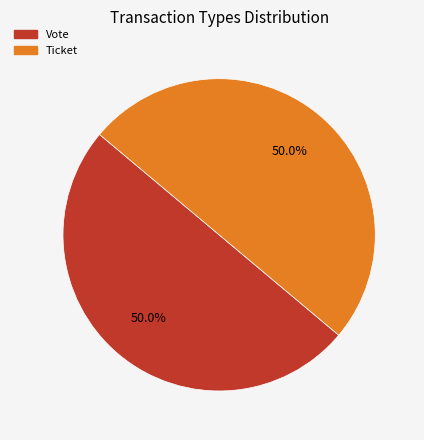

What portion of the pie excludes Ticket?

50.0%